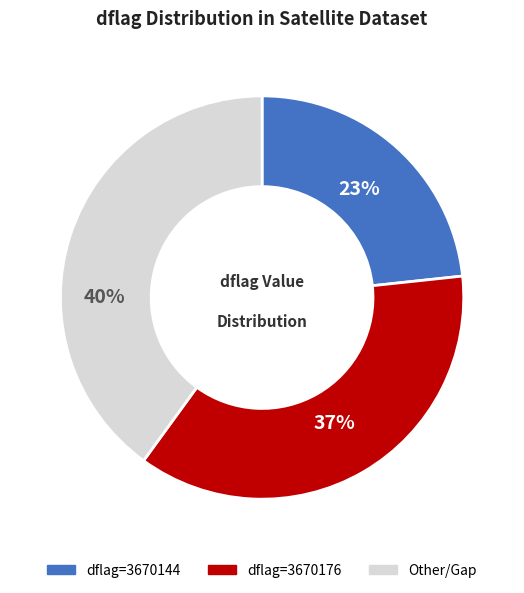

To the nearest percent, what is the difference between the largest and smallest slice percentages?

17%